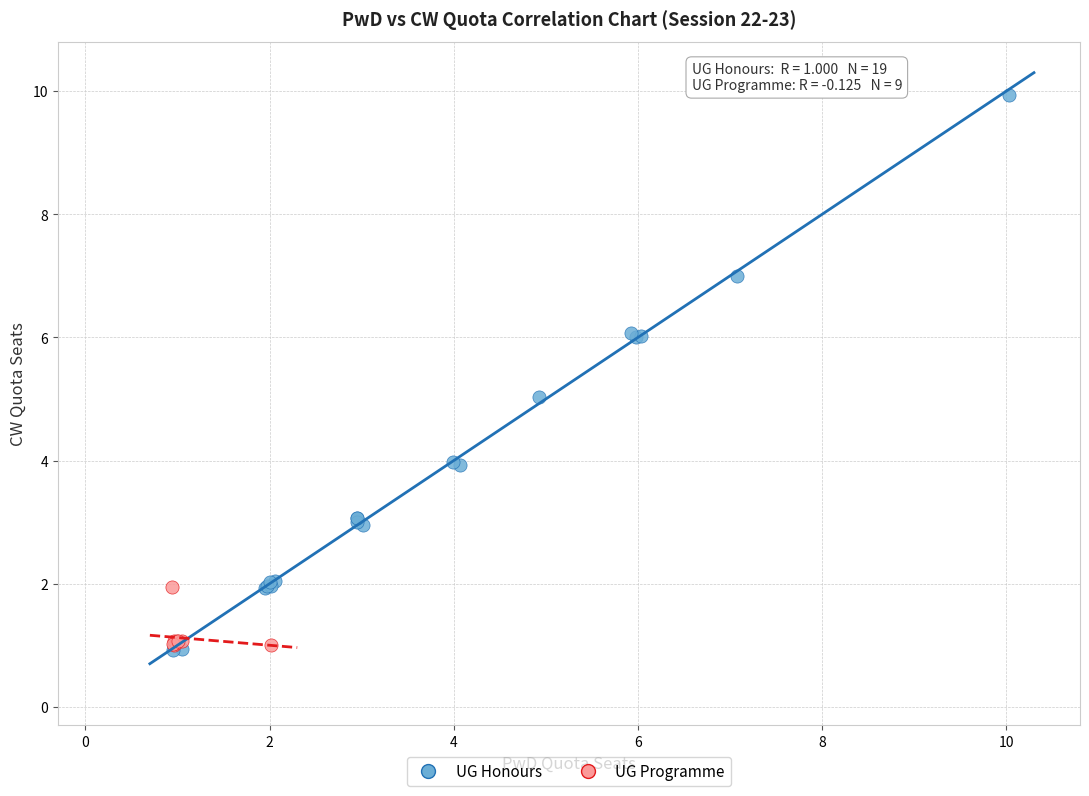

Which series has the widest spread of Y values?

UG Honours